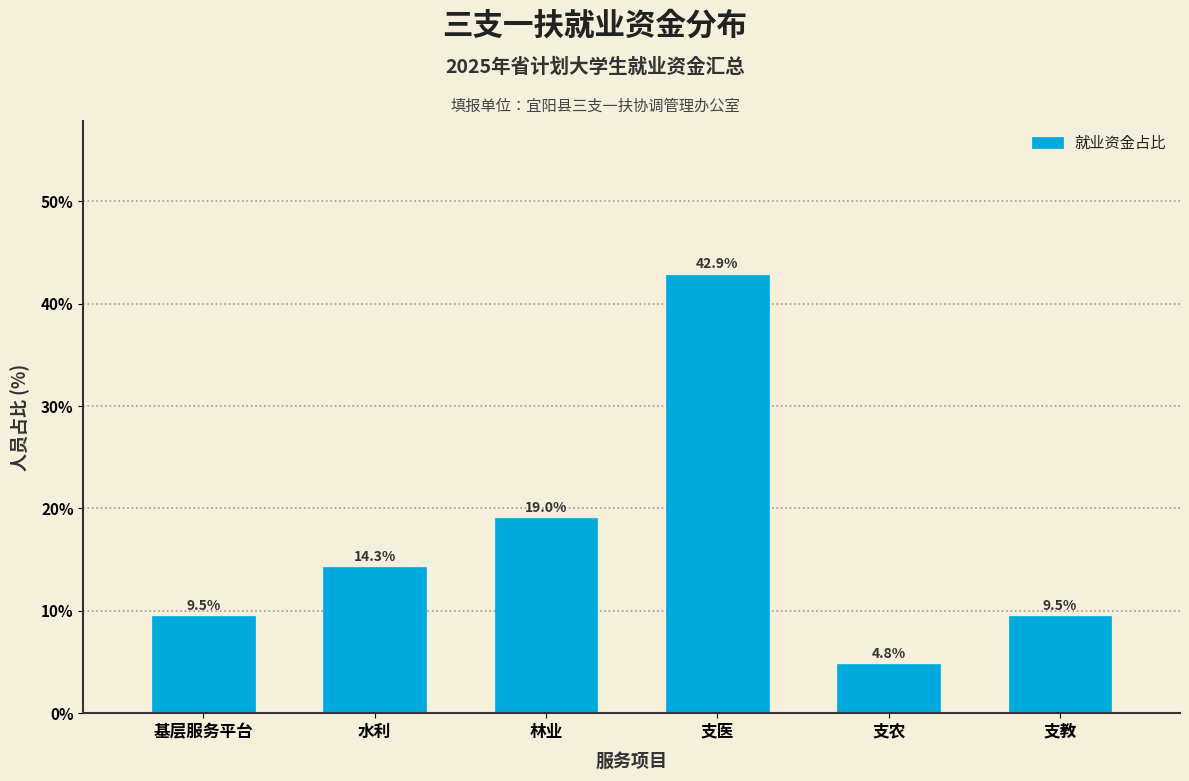

Reading left to right, list all the values displayed in this chart.

9.5	14.3	19.0	42.9	4.8	9.5